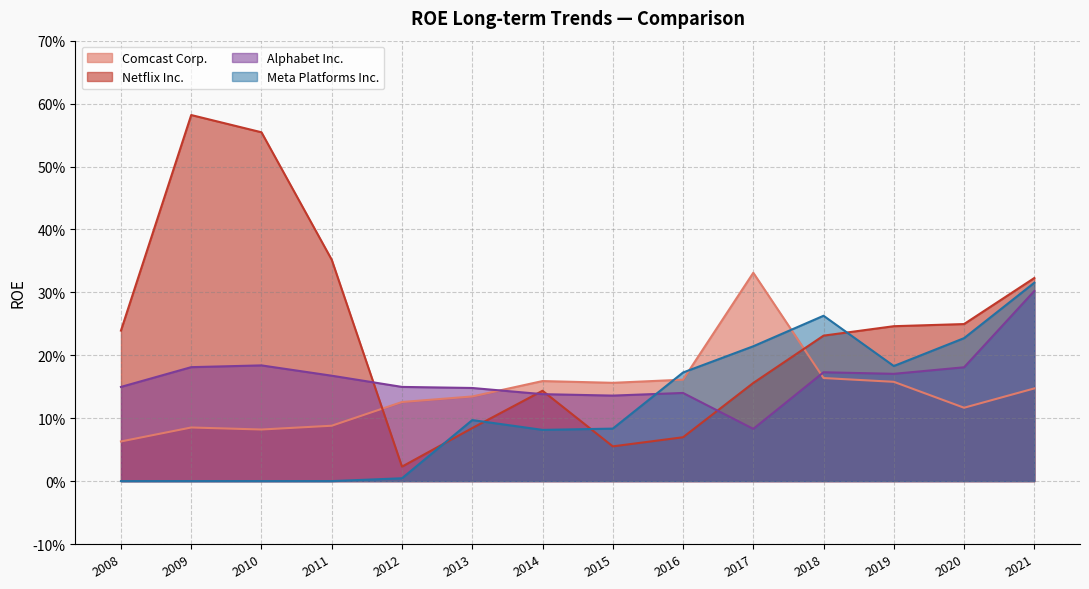

What is the difference between the second highest and minimum values in the Comcast Corp. series?

0.1